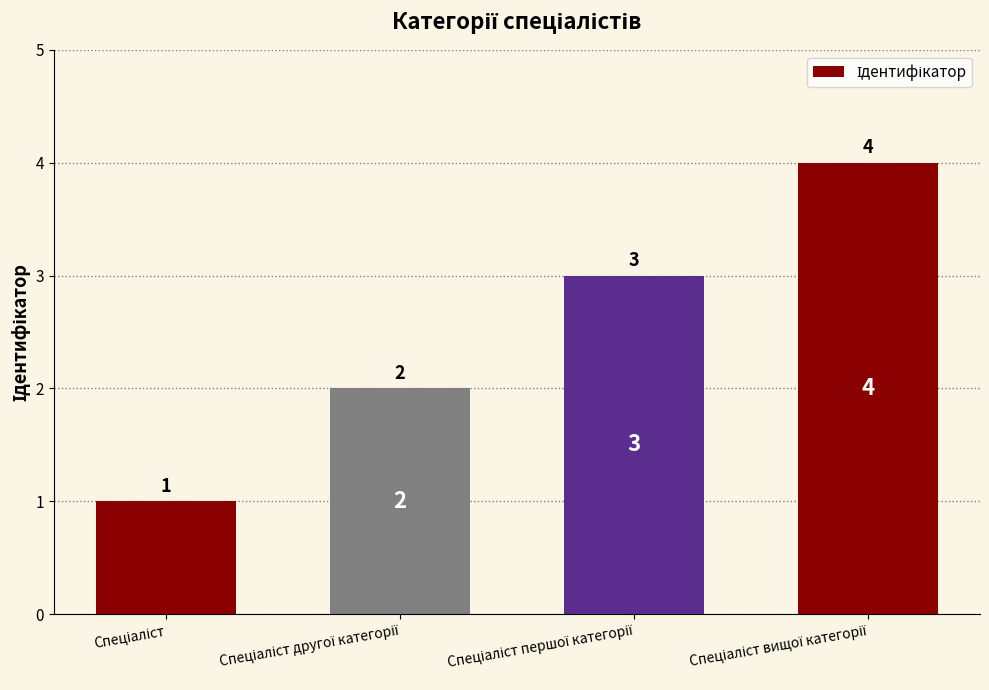

What is the greatest value displayed?

4